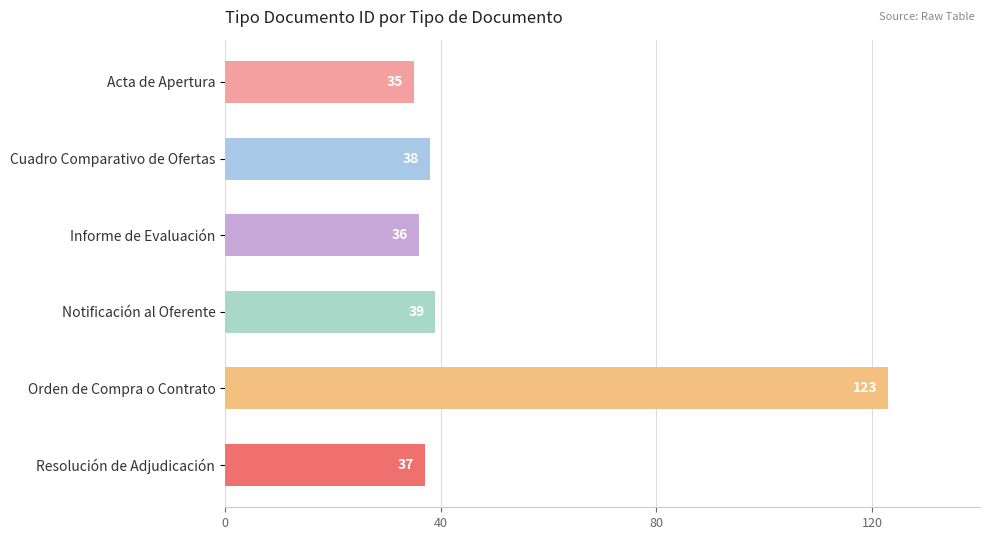

Count the number of data series in this chart.

1